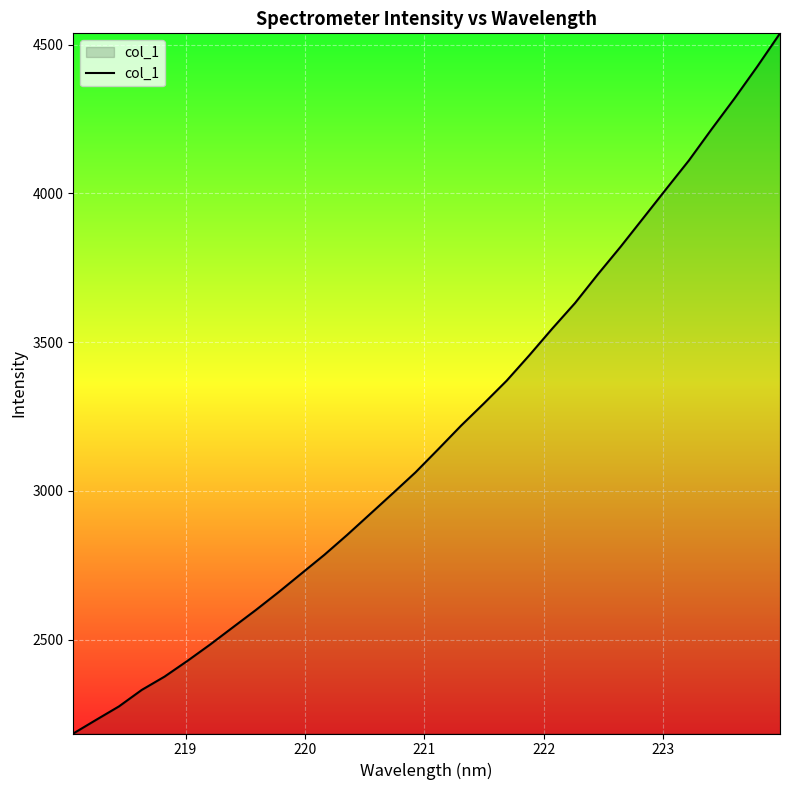

What is the smallest value displayed?

2184.3